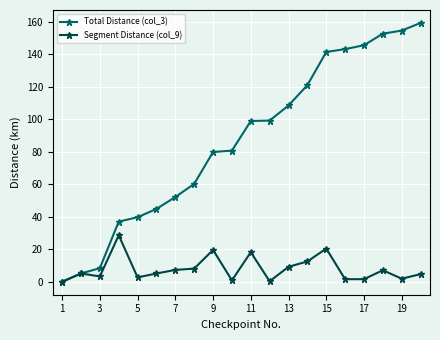

Which series has the largest range (max minus min)?

Total Distance (col_3)